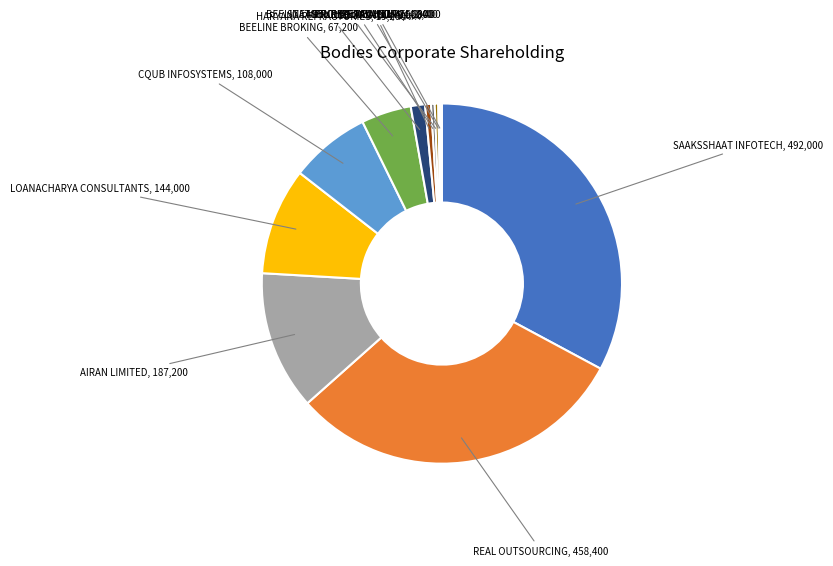

Which category has the biggest portion of the pie?

SAAKSSHAAT INFOTECH